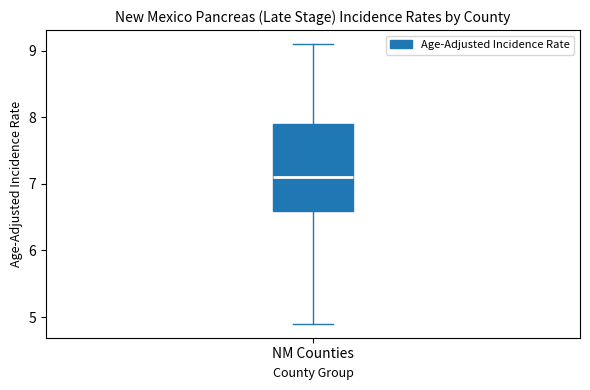

Read this box plot against the y-axis: the position of the median line, the range covered by the box, and the ends of both whiskers. The values are not printed on the chart, so give them approximately, as read against the axis.

median 7.1, box 6.6 to 7.9, whiskers 4.9 to 9.1